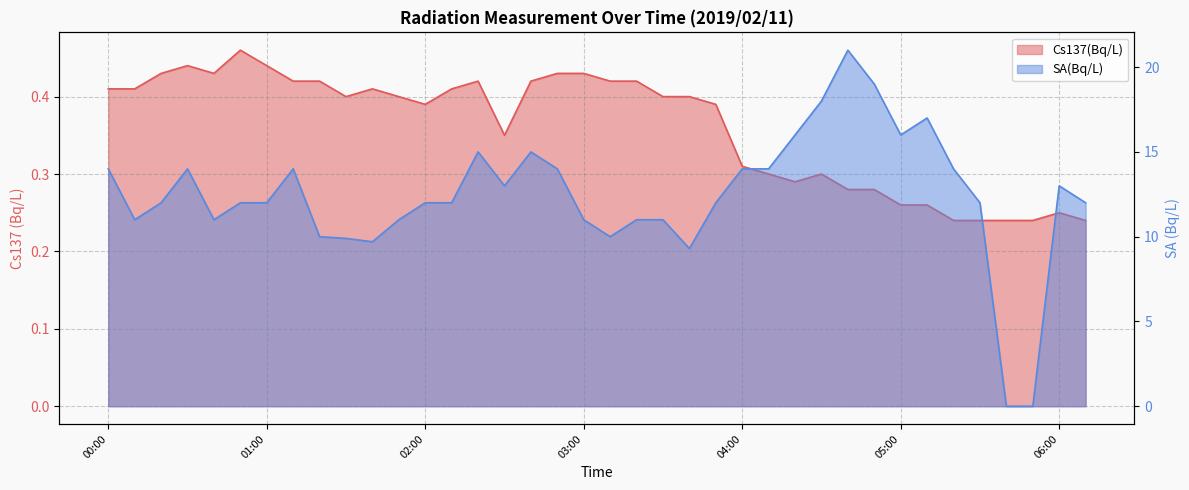

Rank the categories by Cs137(Bq/L) value from highest to lowest.

00:50, 00:30, 01:00, 00:20, 00:40, 02:50, 03:00, 01:10, 01:20, 02:20, 02:40, 03:10, 03:20, 00:00, 00:10, 01:40, 02:10, 01:30, 01:50, 03:30, 03:40, 02:00, 03:50, 02:30, 04:00, 04:10, 04:30, 04:20, 04:40, 04:50, 05:00, 05:10, 06:00, 05:20, 05:30, 05:40, 05:50, 06:10